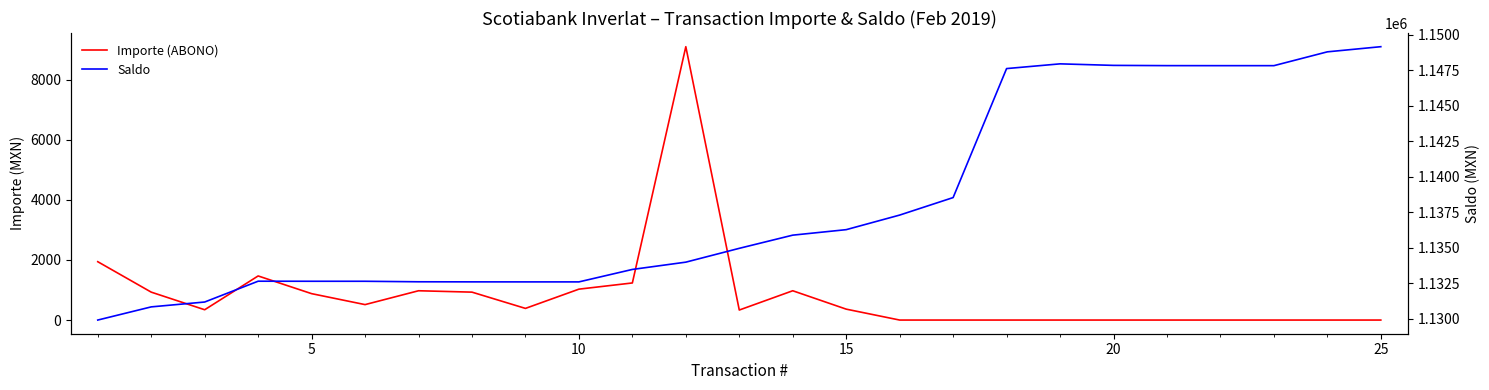

True or false: Saldo has a value of 638178.4 at 11.

False